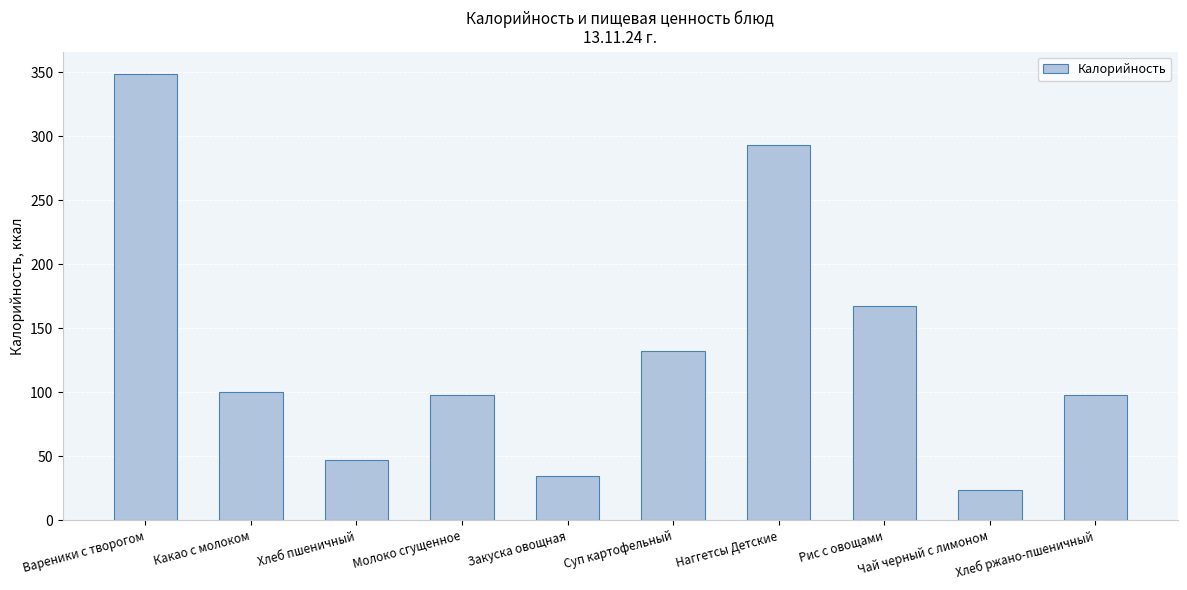

What is the change in value from Вареники с творогом to Какао с молоком?

-248.2